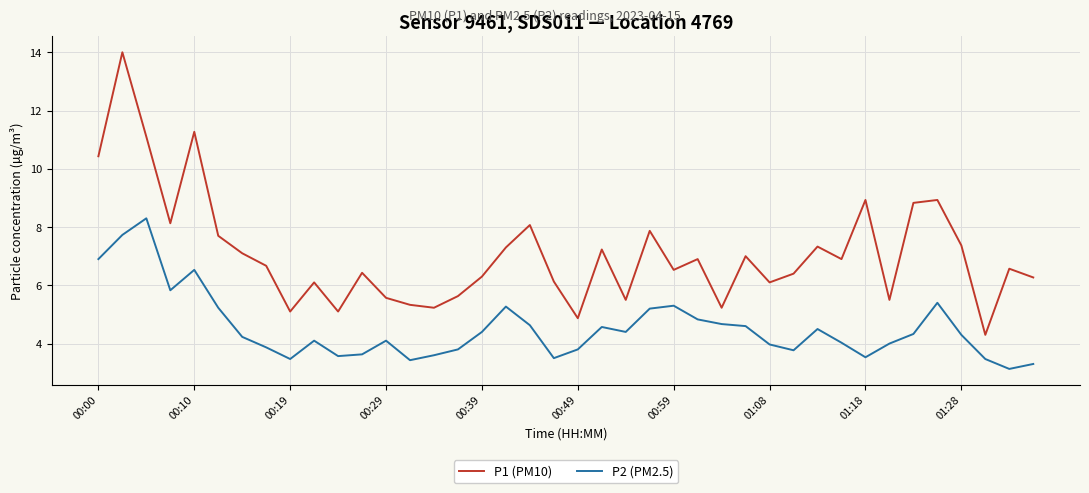

What is the lowest value of the P1 (PM10) series?

4.3